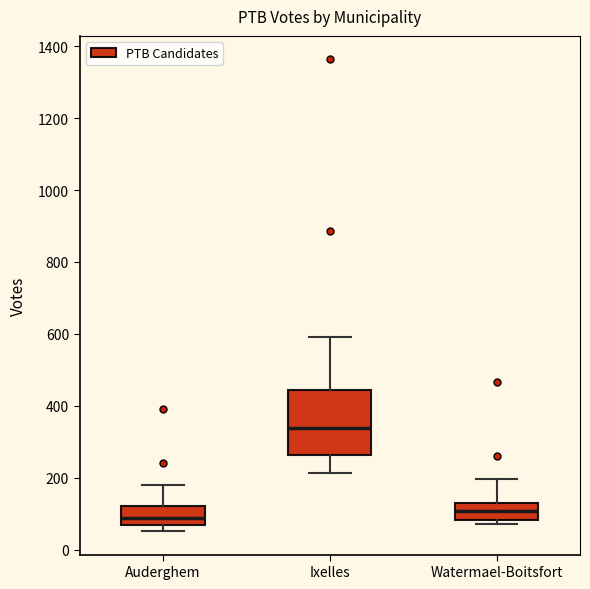

Which box has the highest median line?

Ixelles